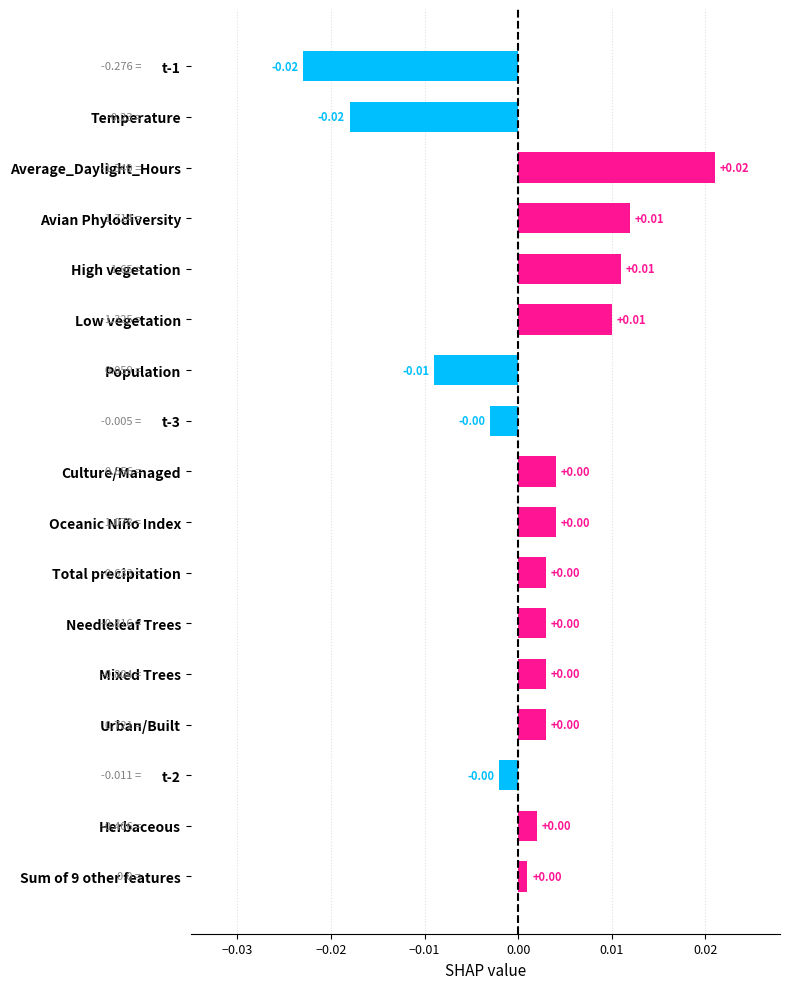

How many data points are less than 0?

5